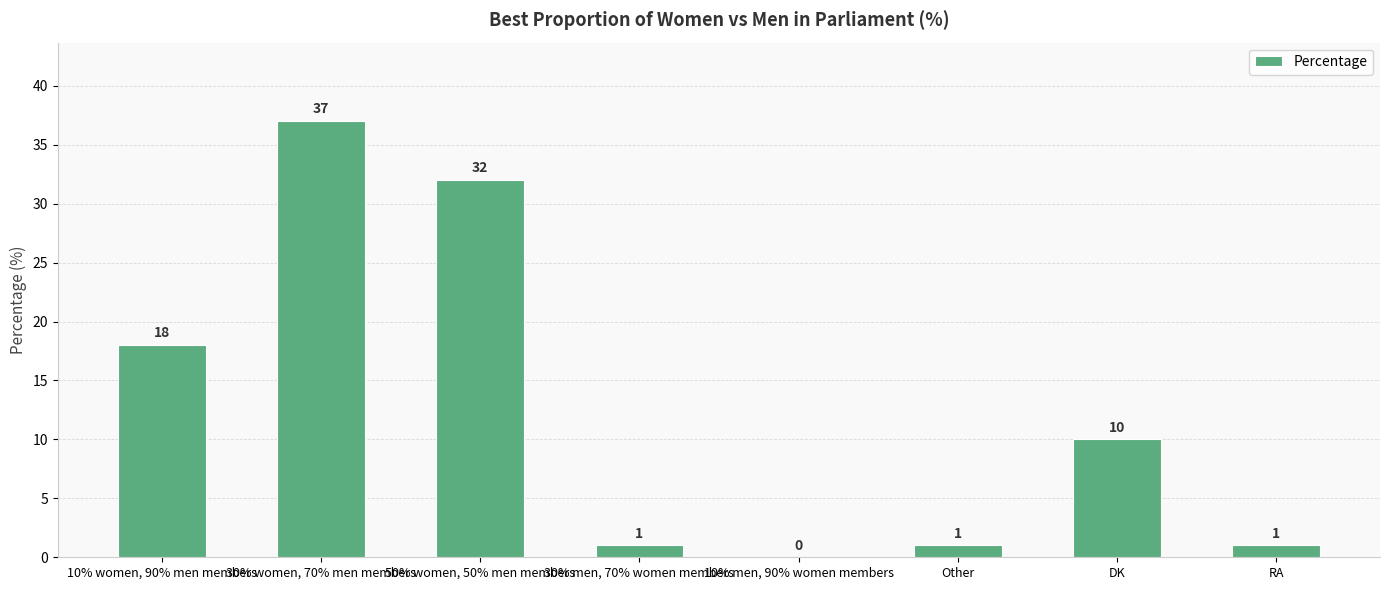

What is the greatest value displayed?

37